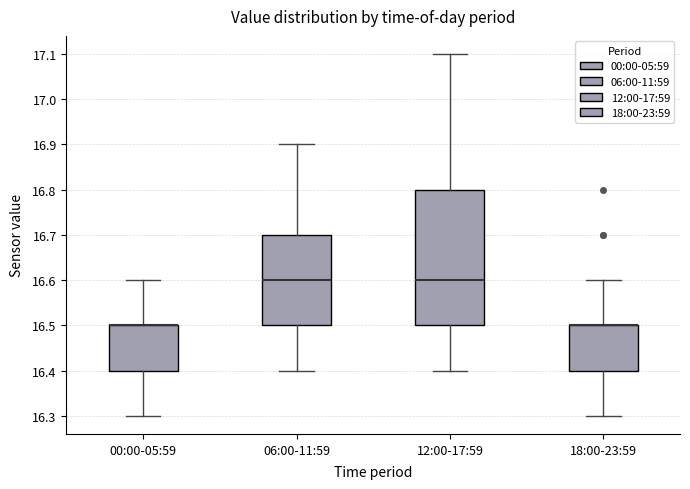

Where is the upper edge of the box for 18:00-23:59 on the y-axis? The values are not printed on the chart, so give them approximately, as read against the axis.

16.5